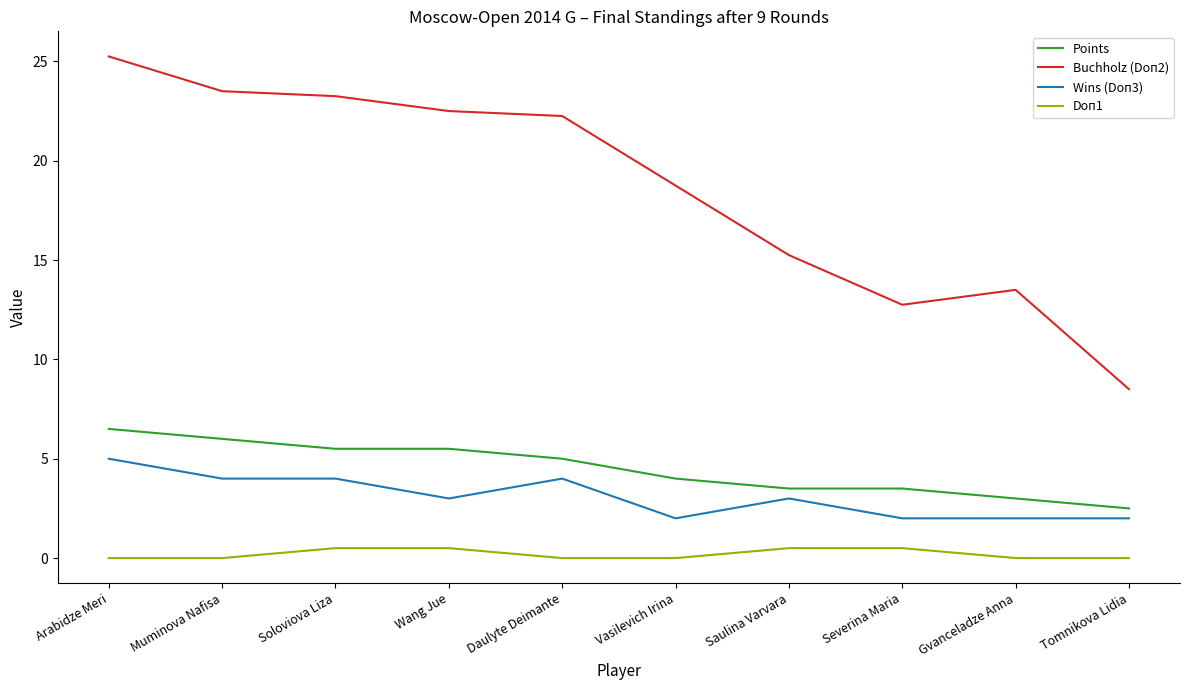

Rank the series by their maximum value, from highest to lowest.

Buchholz (Doп2), Points, Wins (Doп3), Doп1